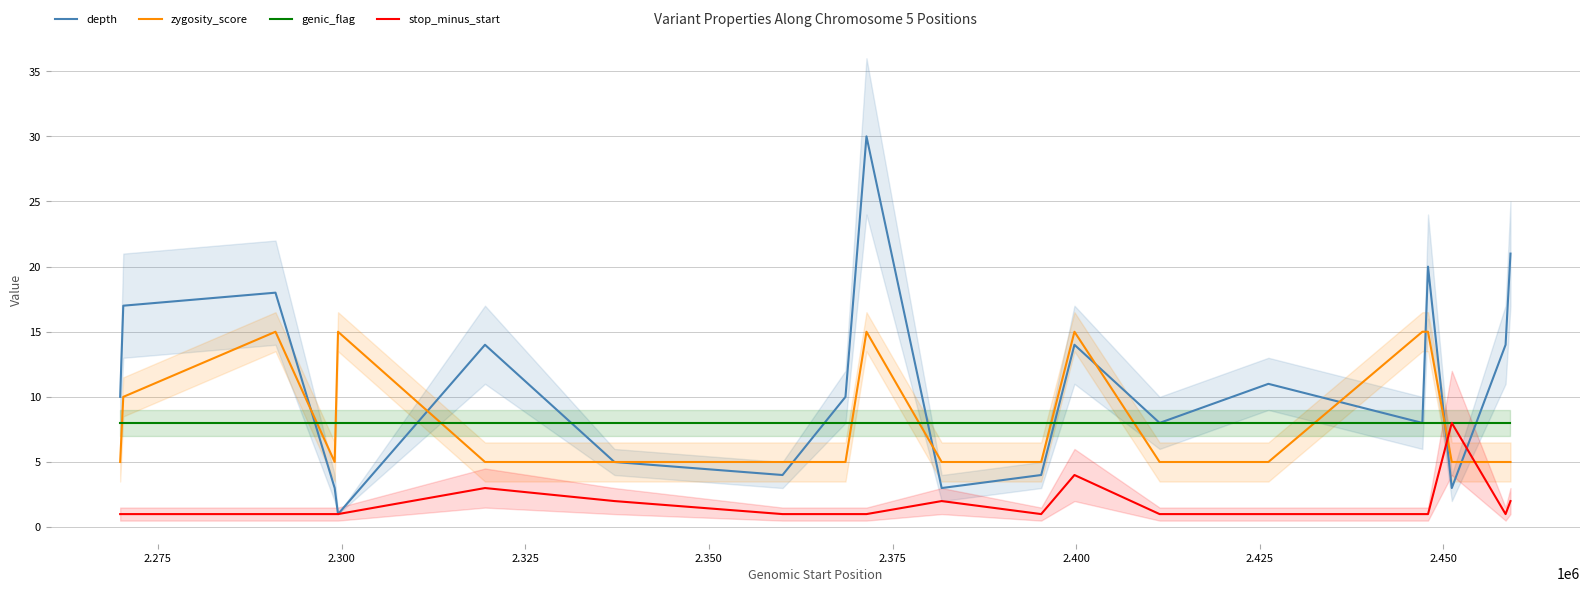

True or false: zygosity_score and depth cross at least once.

True